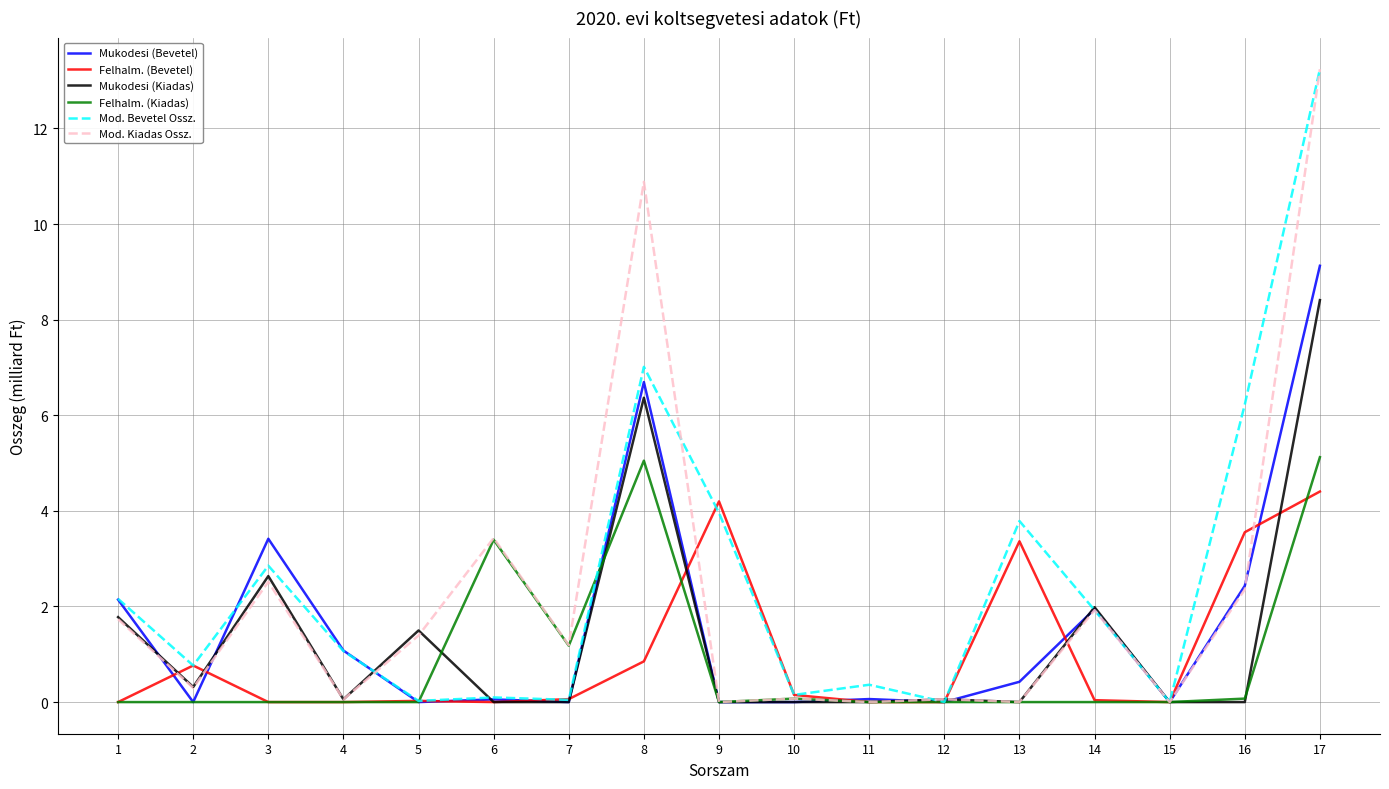

What is the difference between the Mukodesi (Kiadas) values at 5 and 17?

6.9